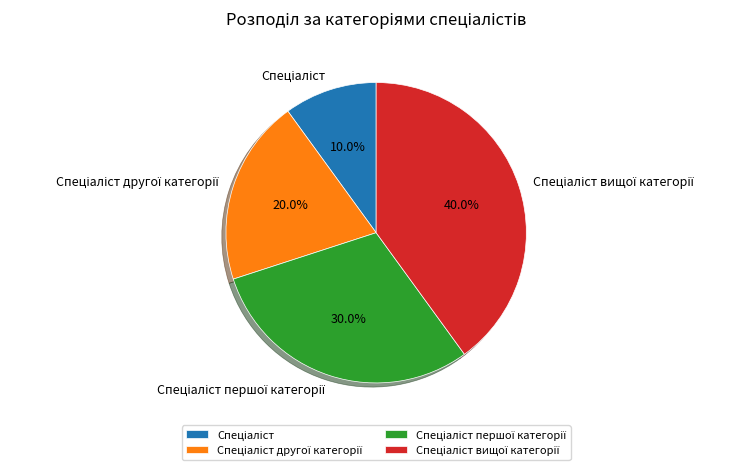

Count the number of slices in the pie.

4